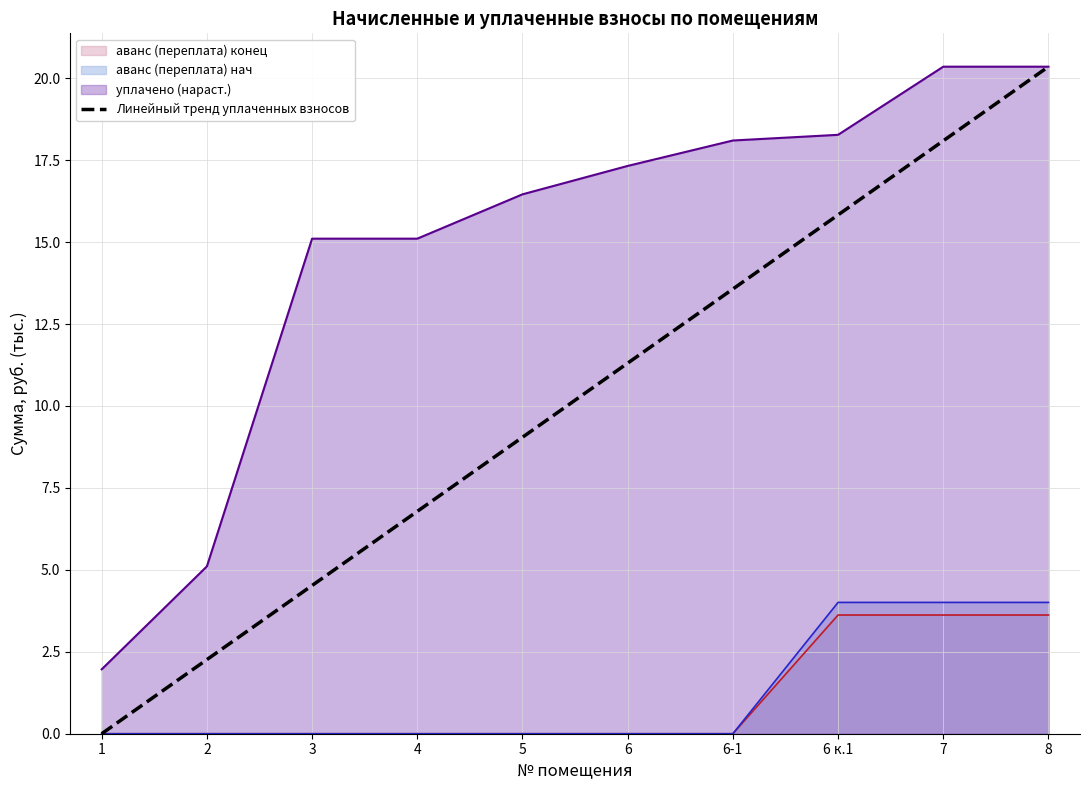

Reading left to right, list all the values displayed in this chart.

1=0.0	2=2.3	3=4.5	4=6.8	5=9.0	6=11.3	6-1=13.6	6 к.1=15.8	7=18.1	8=20.4